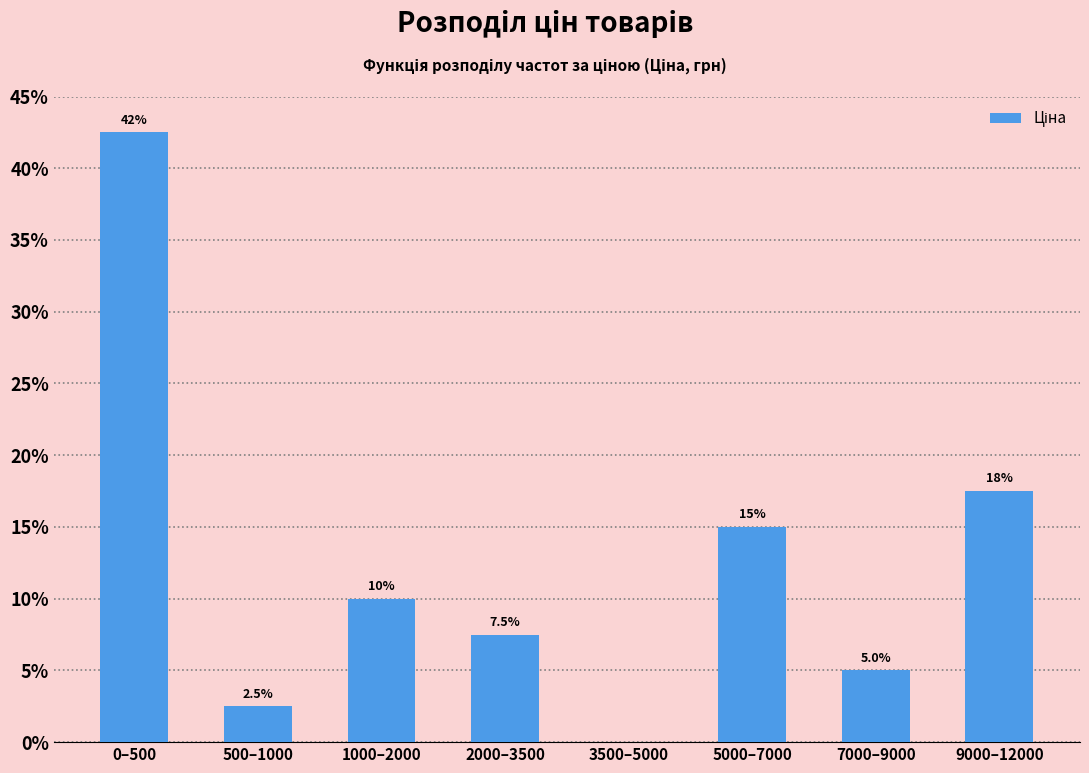

Reading right to left, extract all data points from this chart.

9000–12000=17.5	7000–9000=5.0	5000–7000=15.0	3500–5000=0.0	2000–3500=7.5	1000–2000=10.0	500–1000=2.5	0–500=42.5